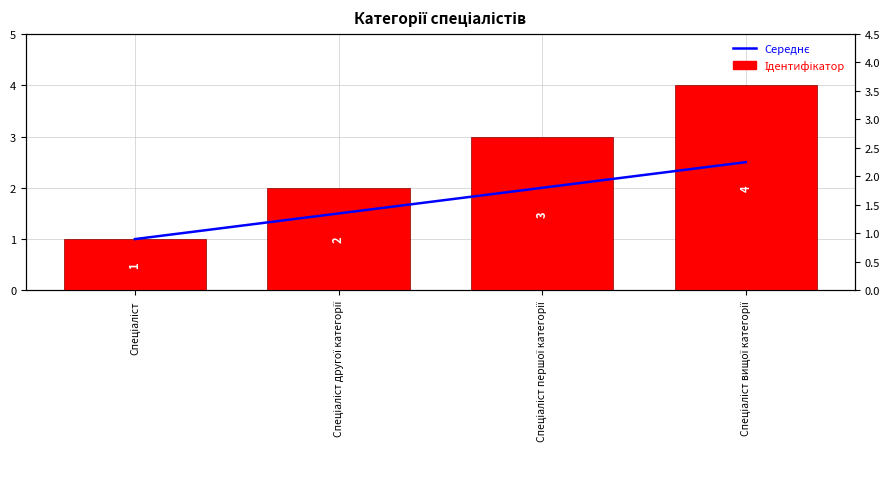

What is the label of the 4th bar from the left?

Спеціаліст вищої категорії